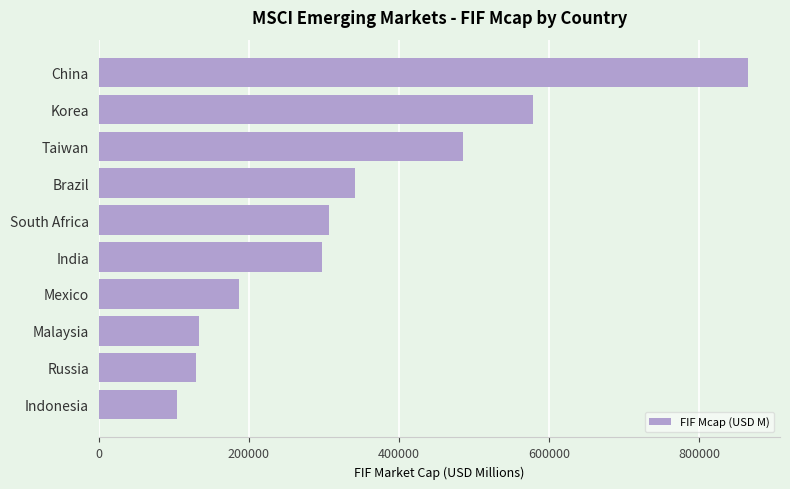

What is the ratio of the value at Russia to the value at India?

0.4